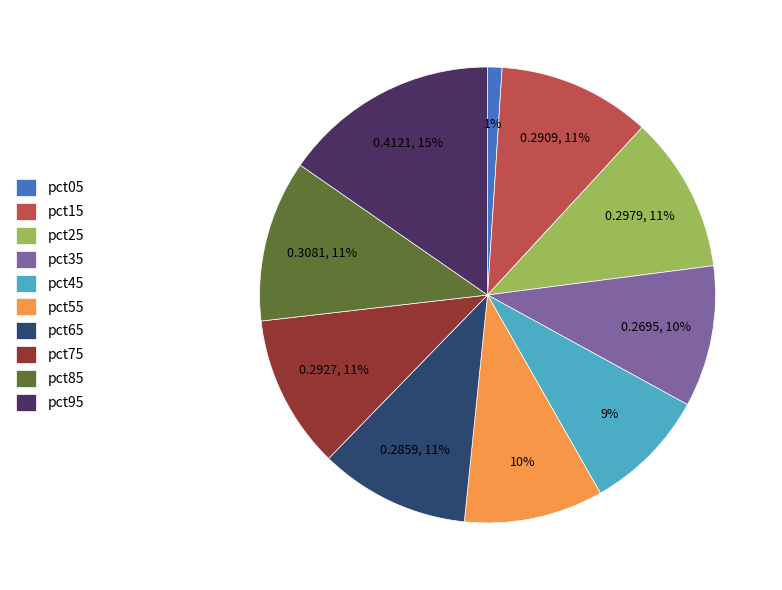

Which category has the biggest portion of the pie?

pct95